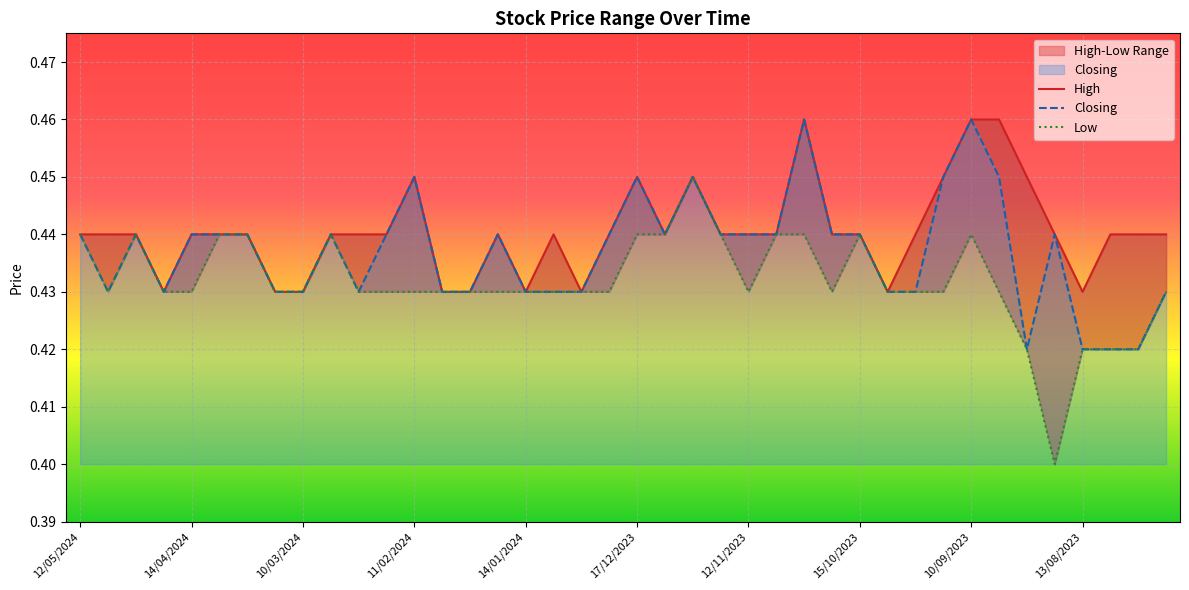

What is the value of the High point at the 33rd from the left?

0.5